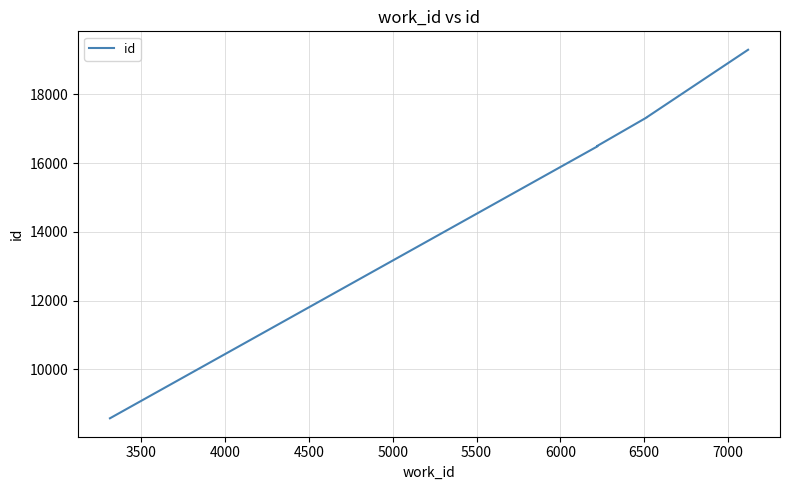

Reading left to right, what are all the values shown in this chart?

8580	16482	16486	16488	16489	16494	16497	17331	17335	19297